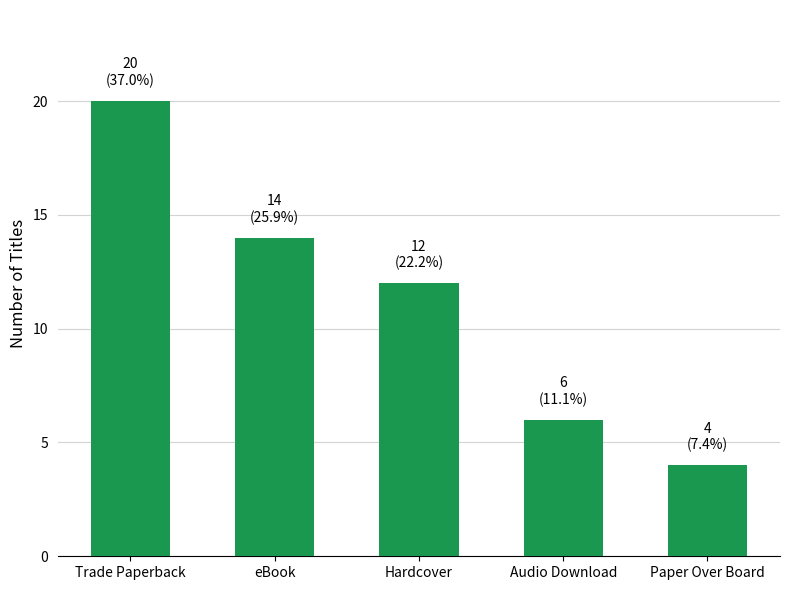

Reading left to right, what are all the values shown in this chart?

Trade Paperback=20	eBook=14	Hardcover=12	Audio Download=6	Paper Over Board=4